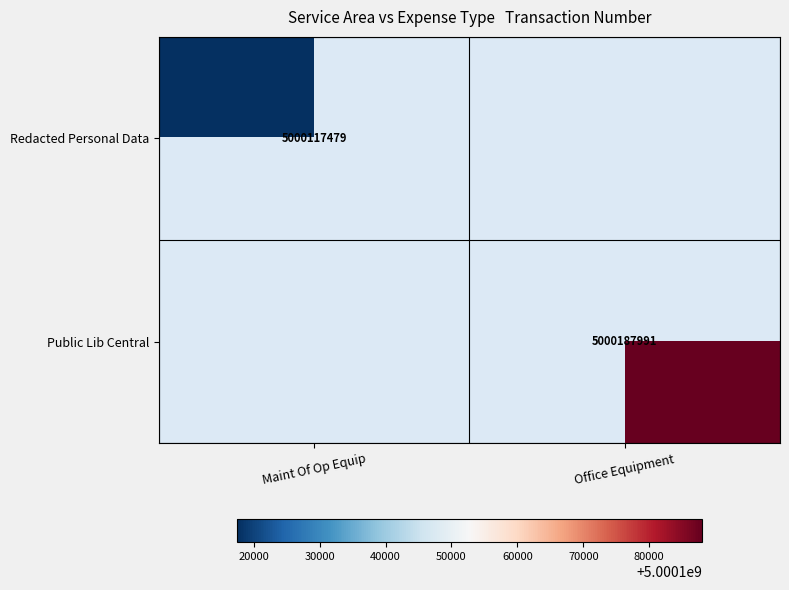

At which category does the chart reach its peak across all series?

Office Equipment